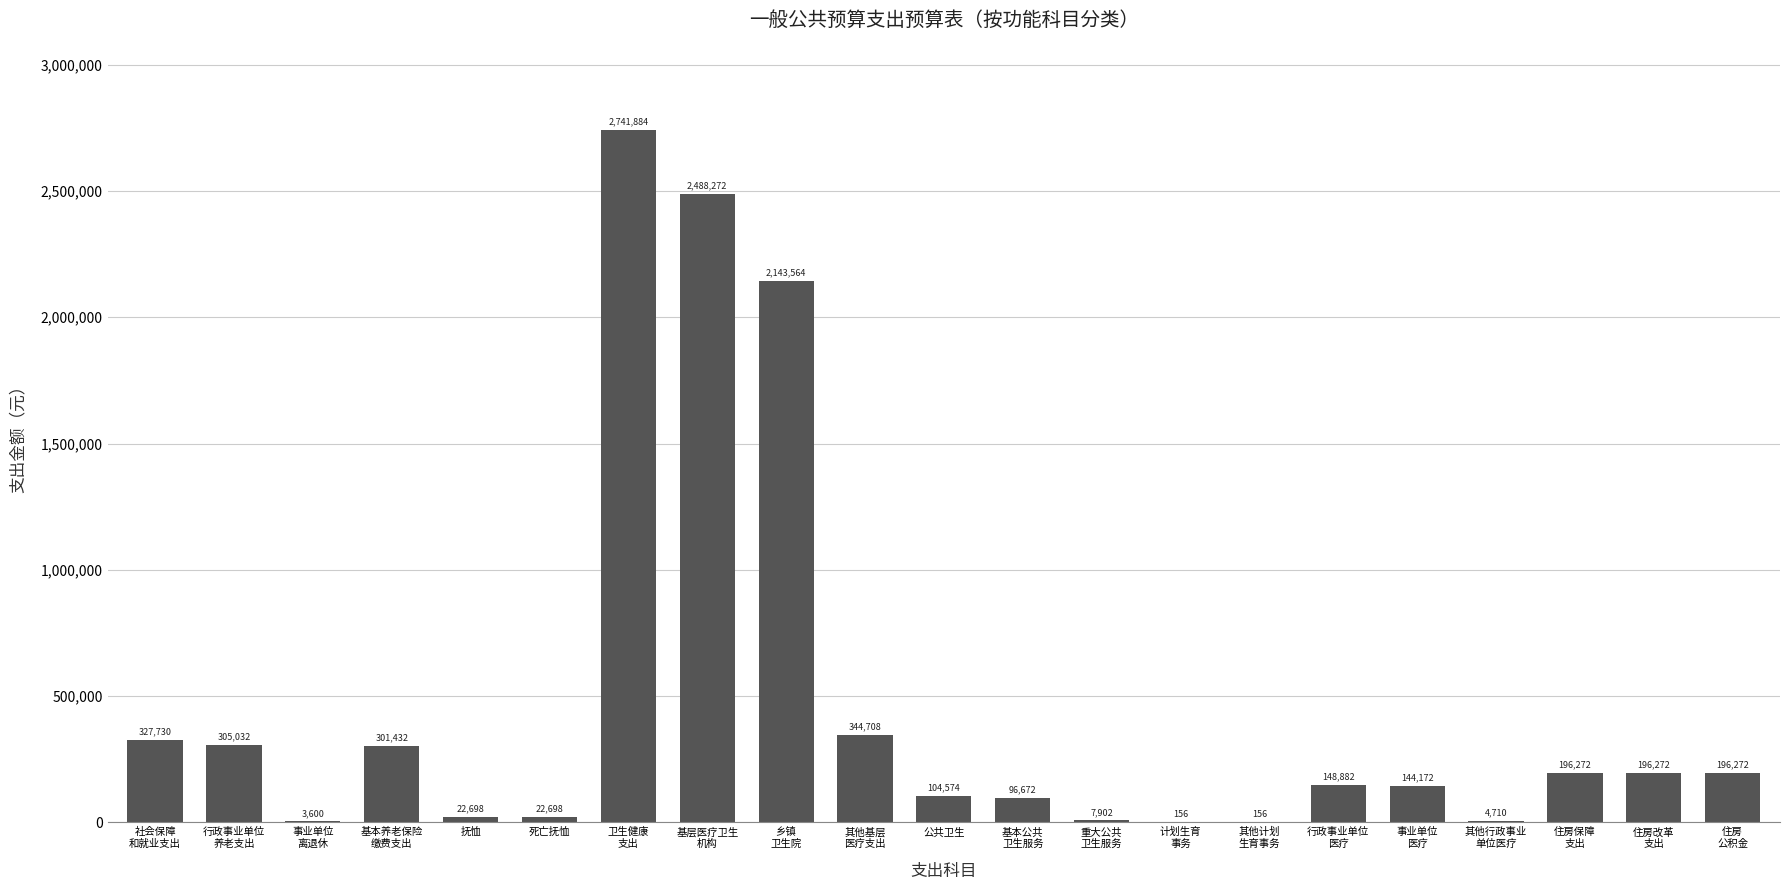

At which label does the data first exceed 148882?

社会保障
和就业支出